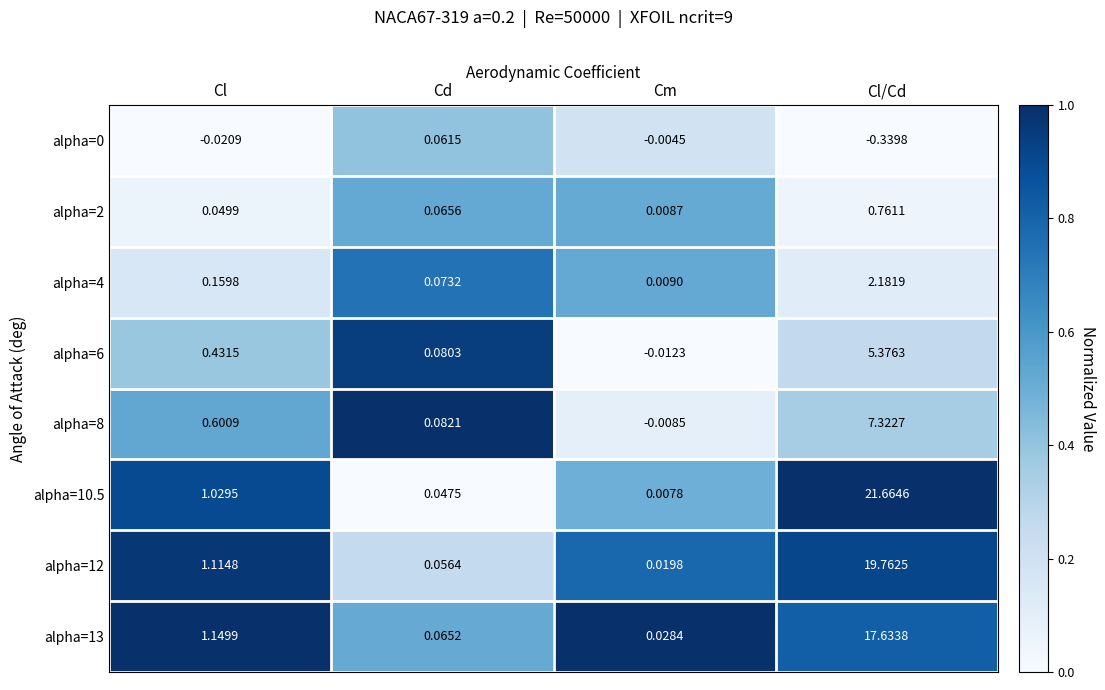

At which label does alpha=12 first exceed 1?

Cl